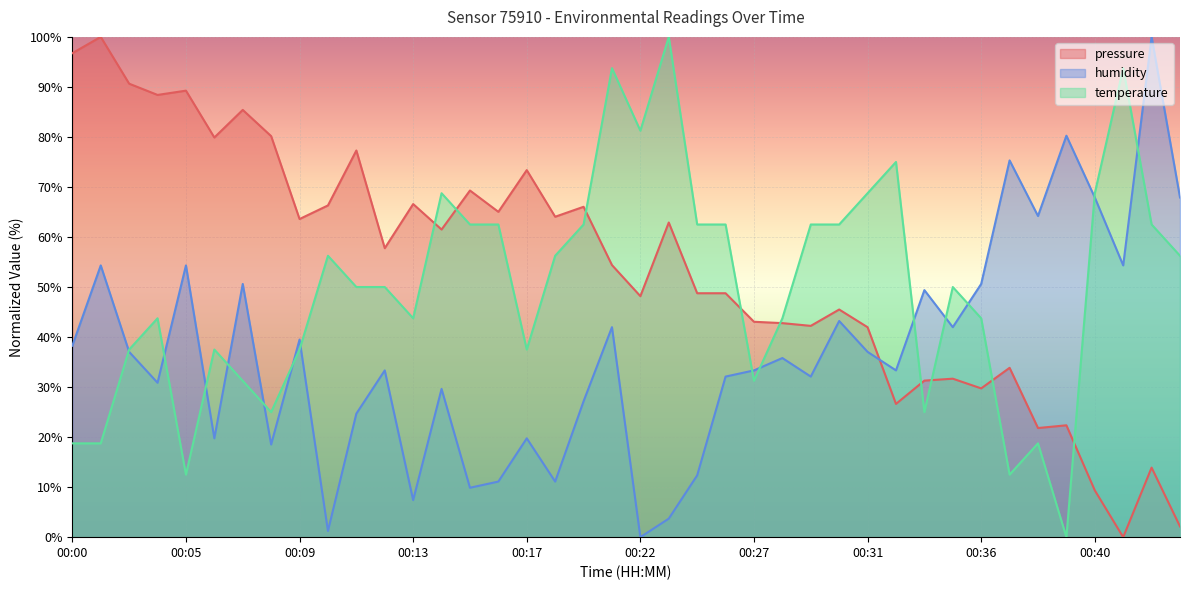

Which series has the widest spread of values?

pressure